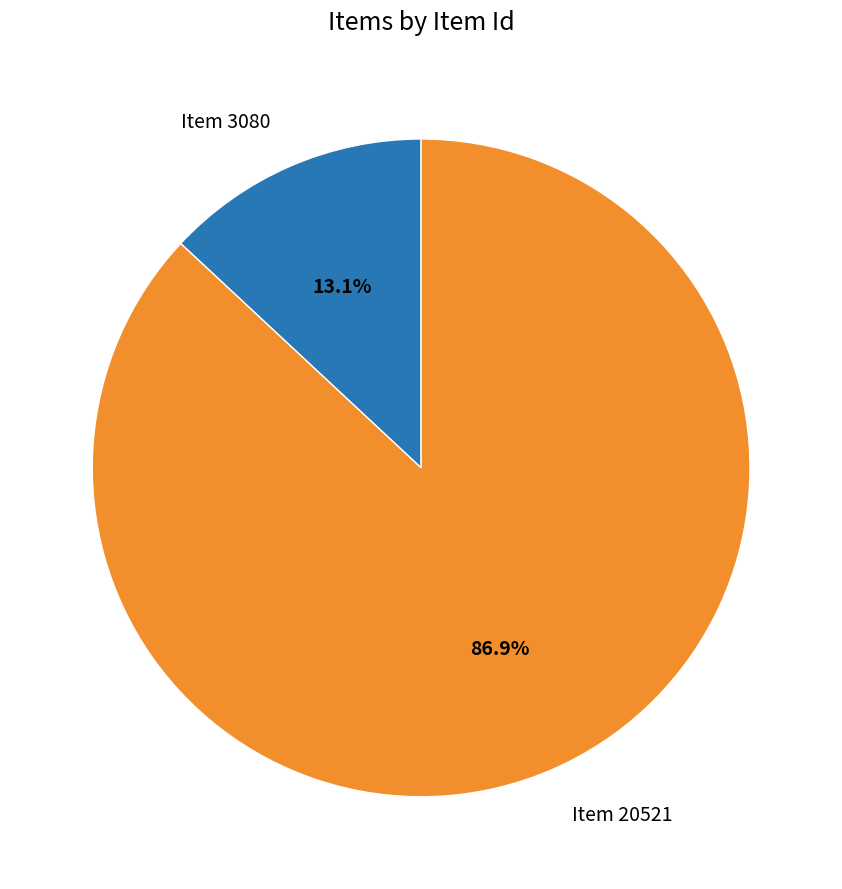

Does any single category account for the majority?

Yes